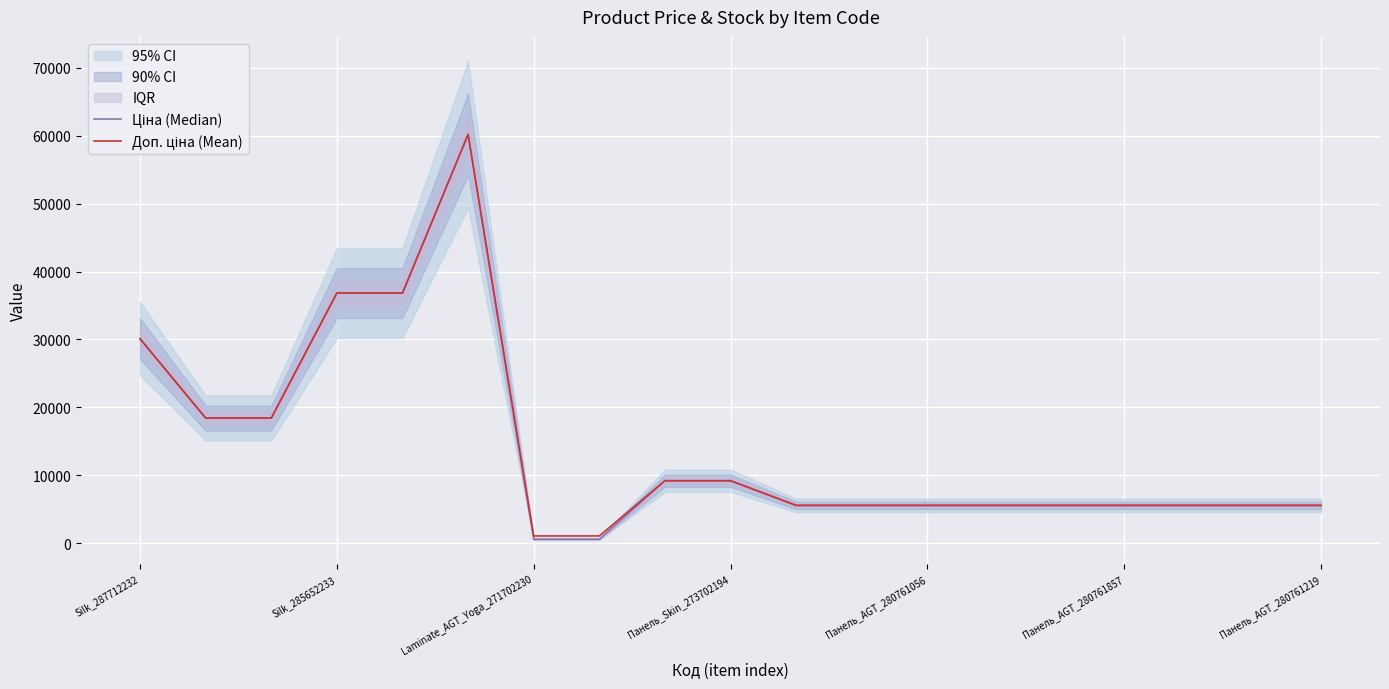

True or false: Доп. ціна (Mean) and Ціна (Median) intersect in this chart.

False